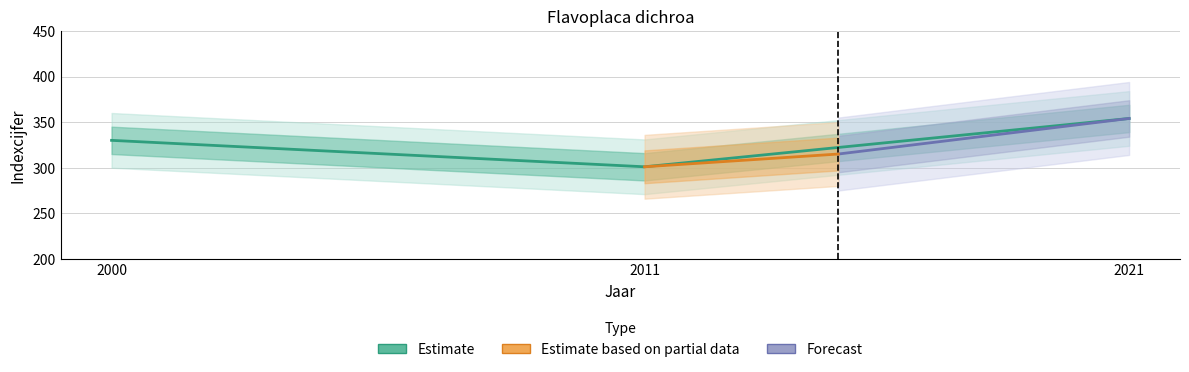

At which label is the value closest to 327?

2000